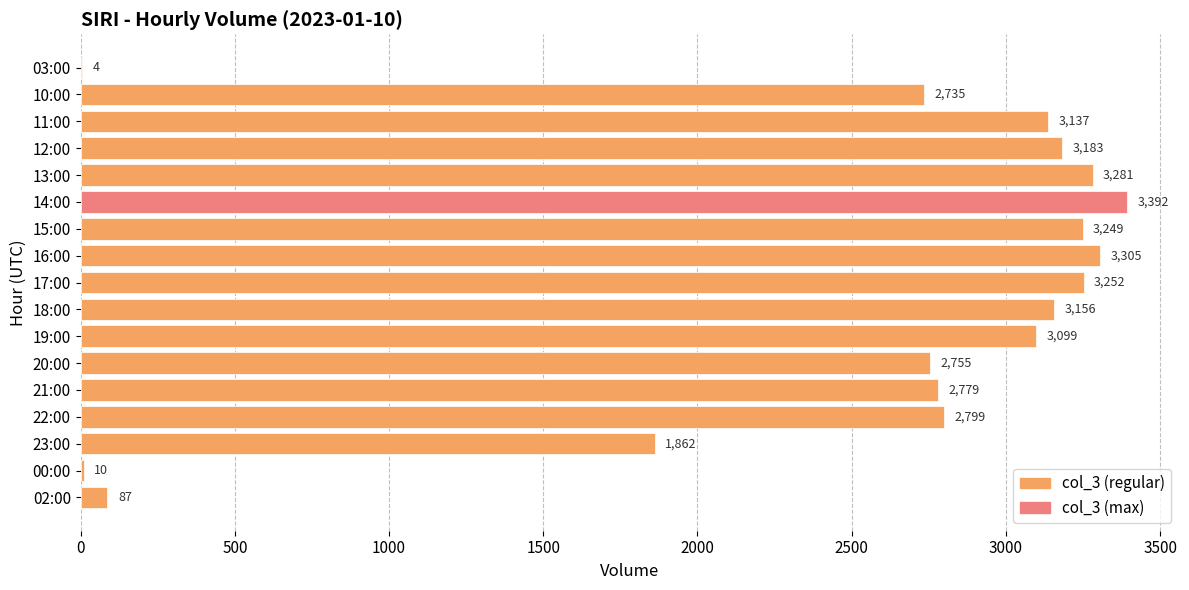

Reading top to bottom, what are all the values shown in this chart?

03:00=4	10:00=2735	11:00=3137	12:00=3183	13:00=3281	14:00=3392	15:00=3249	16:00=3305	17:00=3252	18:00=3156	19:00=3099	20:00=2755	21:00=2779	22:00=2799	23:00=1862	00:00=10	02:00=87